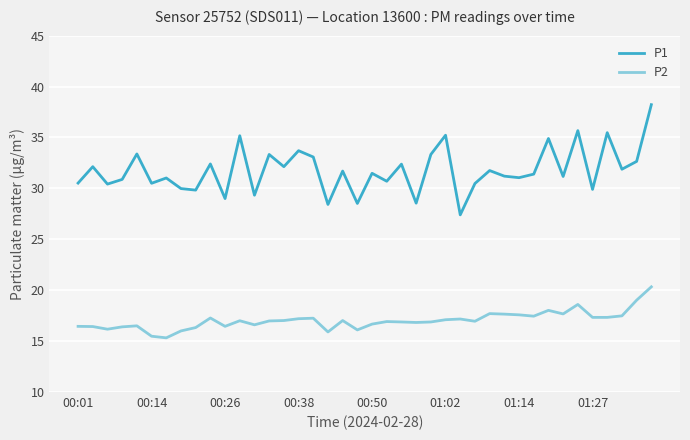

True or false: P1 and P2 cross at least once.

False